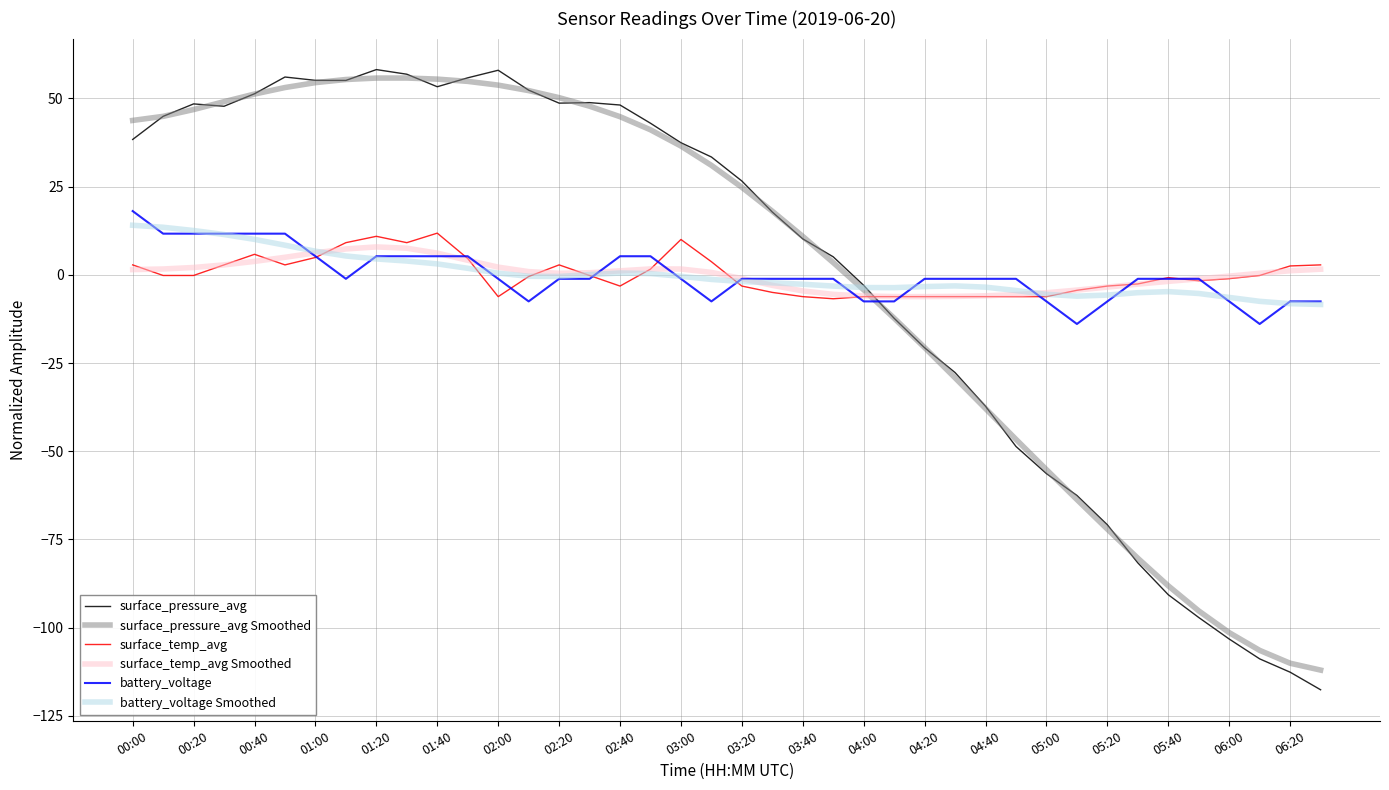

Which series has the largest range (max minus min)?

surface_pressure_avg